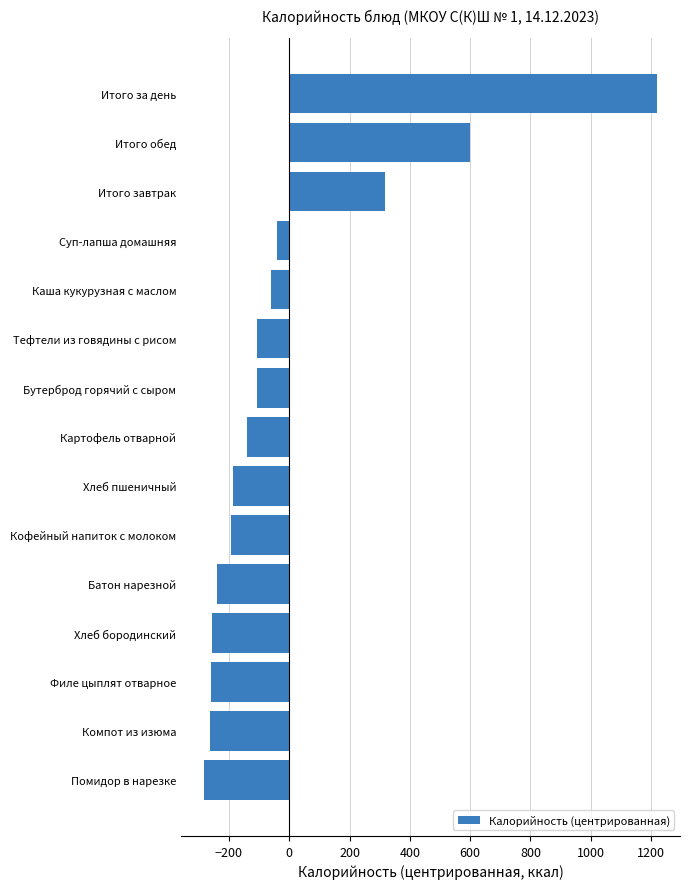

What is the difference between the maximum and minimum values?

1504.3